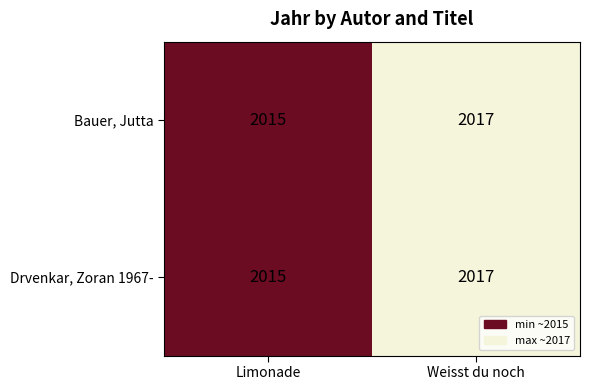

Reading left to right, extract all data points from this chart.

Bauer, Jutta: 2015	2017
Drvenkar, Zoran 1967-: 2015	2017